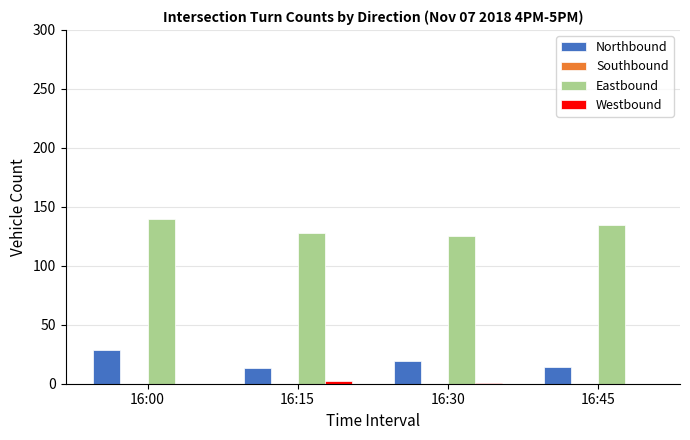

What is the highest value of the Eastbound series?

140